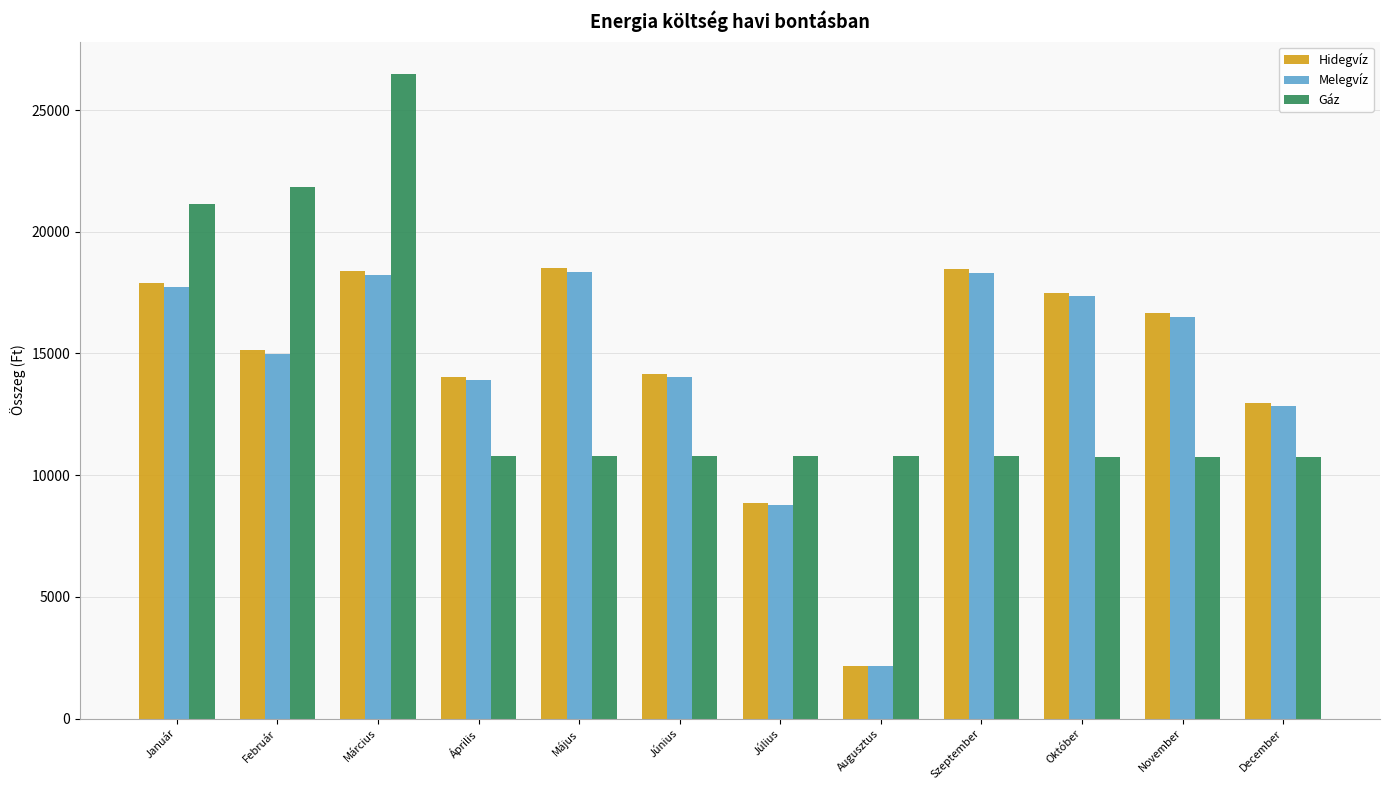

Does the chart contain any negative values?

No